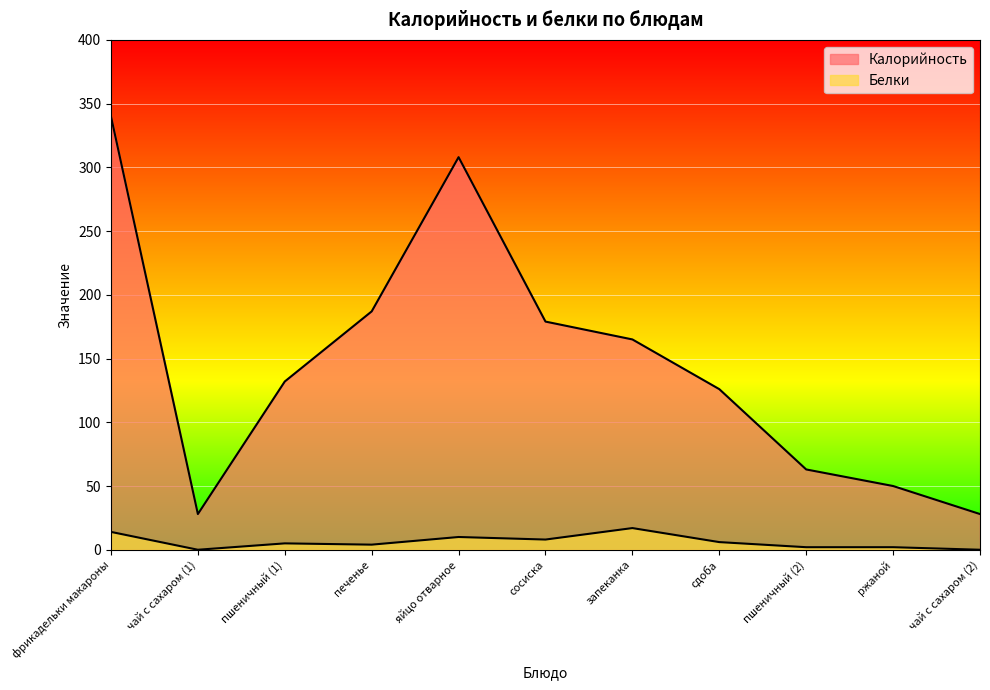

Is the value of Калорийность at ржаной greater than the value of Белки at запеканка?

Yes